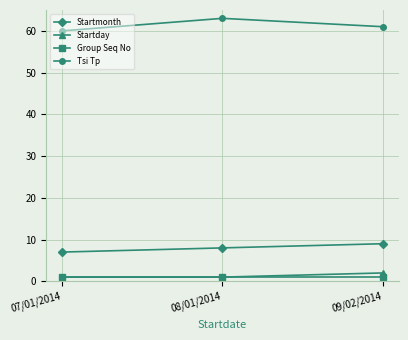

Read the Startmonth value at 07/01/2014.

7